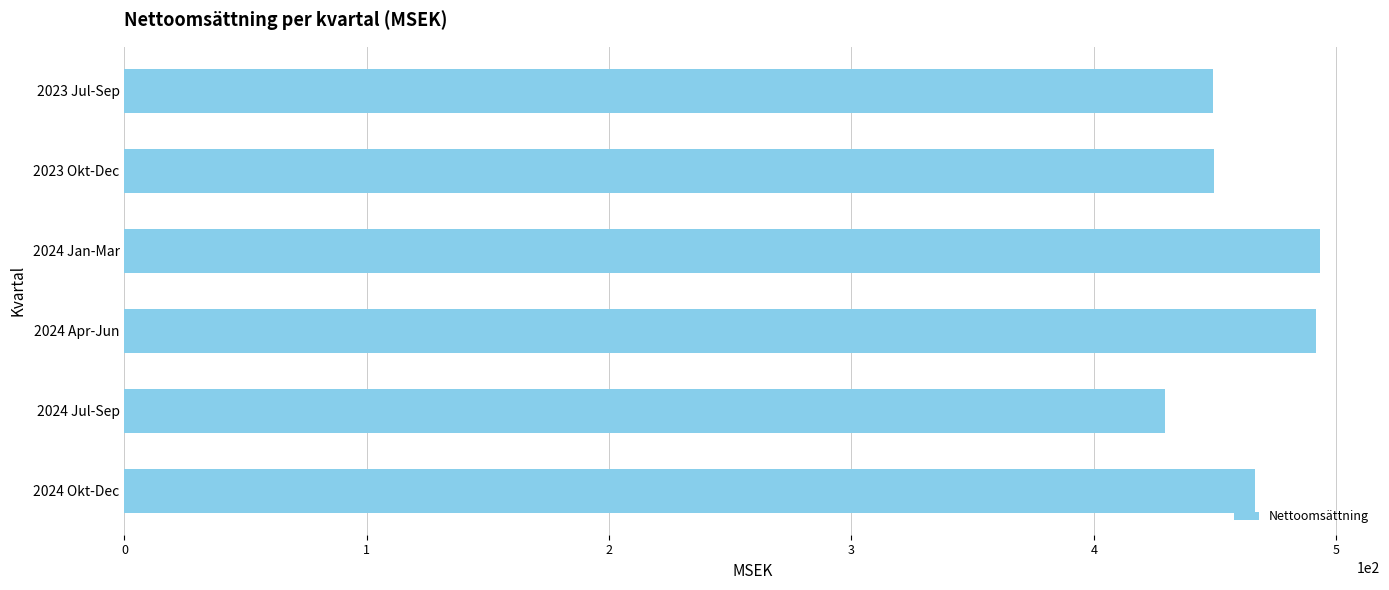

What is the average value?

463.3